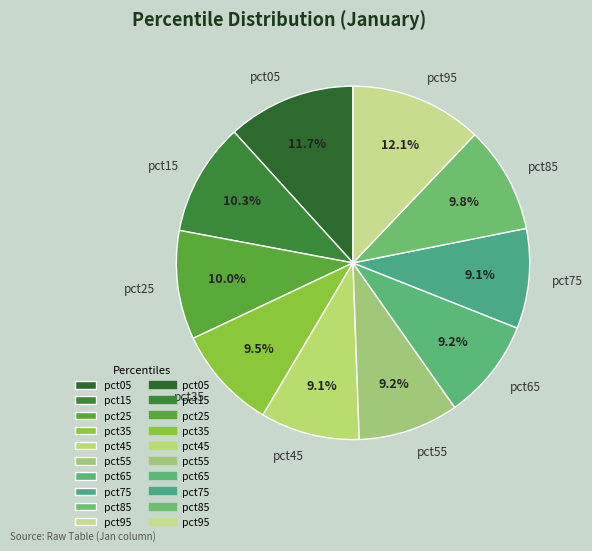

To the nearest percent, what is the difference between the largest and smallest slice percentages?

3%